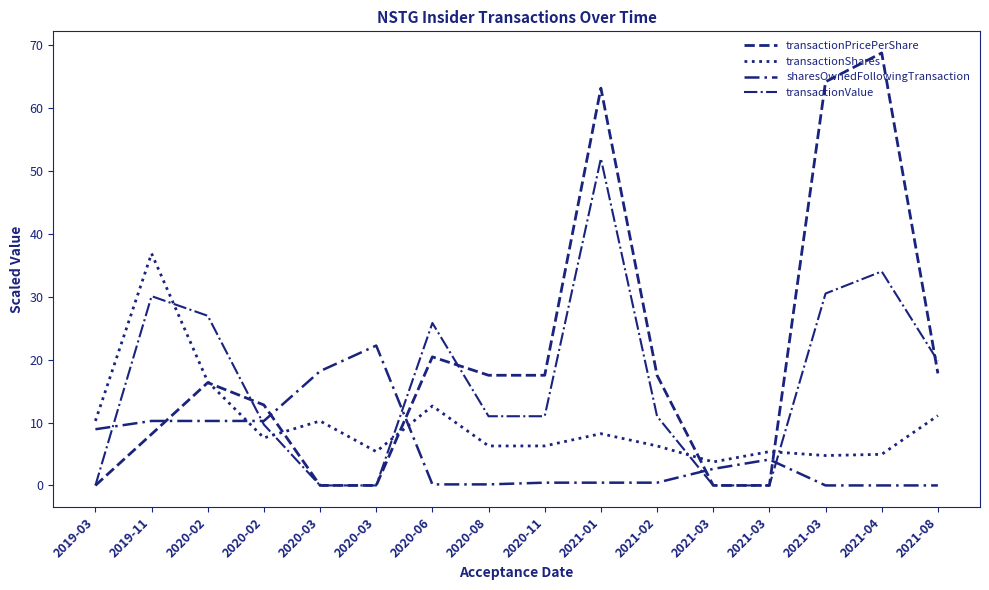

Where do sharesOwnedFollowingTransaction and transactionValue first cross each other?

2019-03 and 2019-11